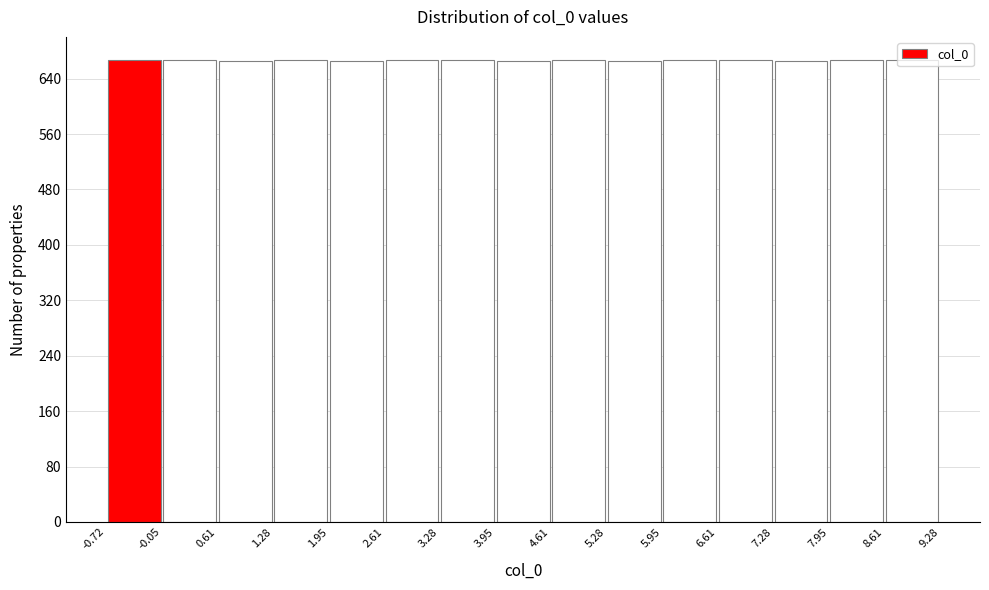

What is the height of the bar covering -0.72 to -0.05 on the x-axis? The values are not printed on the chart, so give them approximately, as read against the axis.

670